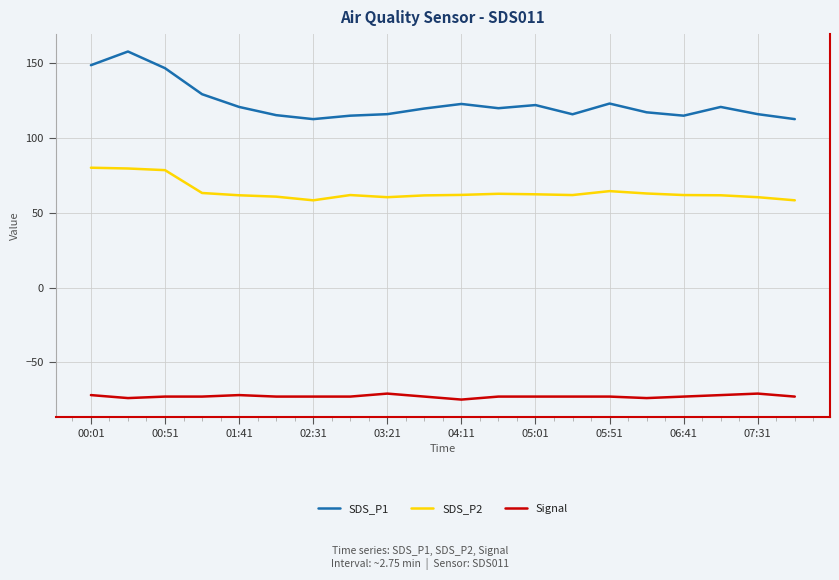

Which series has the largest total across all categories?

SDS_P1